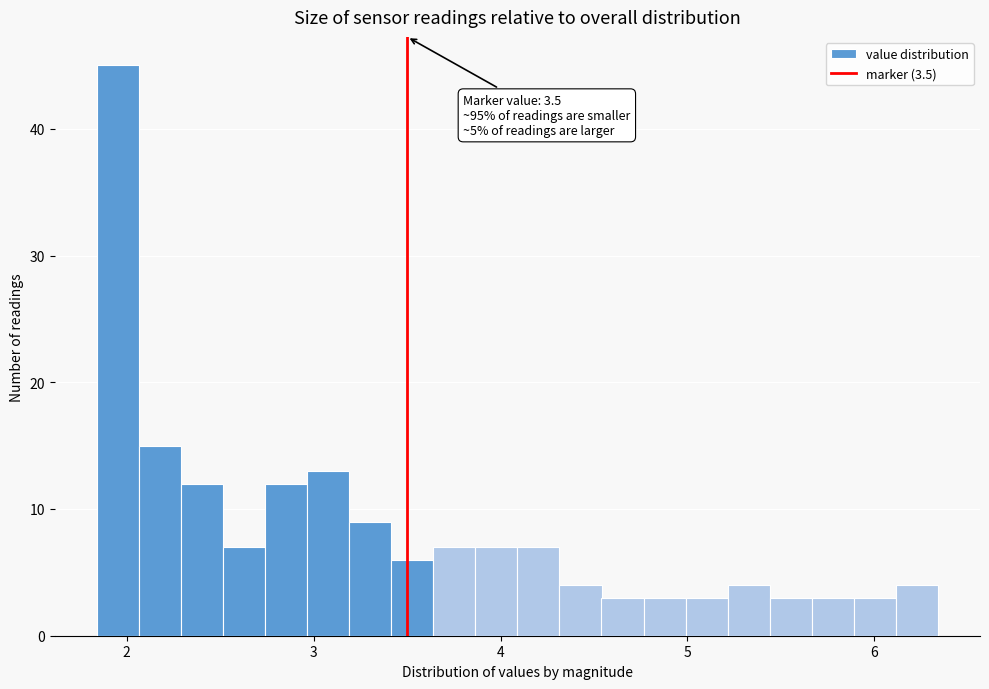

Around what value on the x-axis is the tallest bar? Give the approximate position of its centre, as read against the axis.

2.0